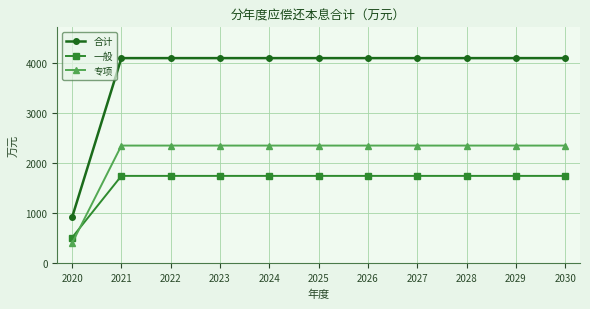

What is the difference between the highest and lowest values at 2030?

2354.8